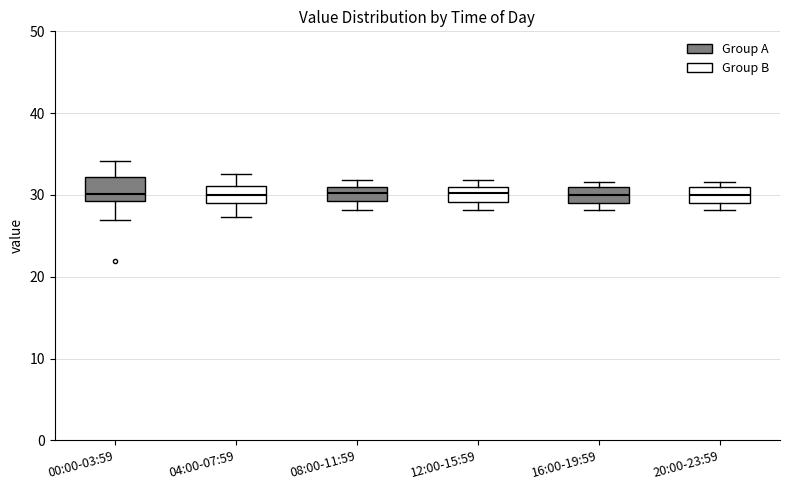

Where is the upper edge of the box for 16:00-19:59 on the y-axis? The values are not printed on the chart, so give them approximately, as read against the axis.

31